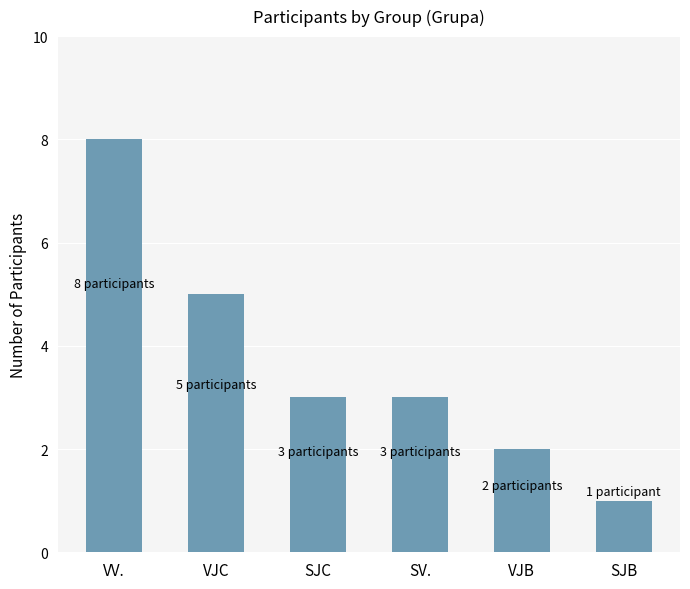

What value does the data have at VV.?

8